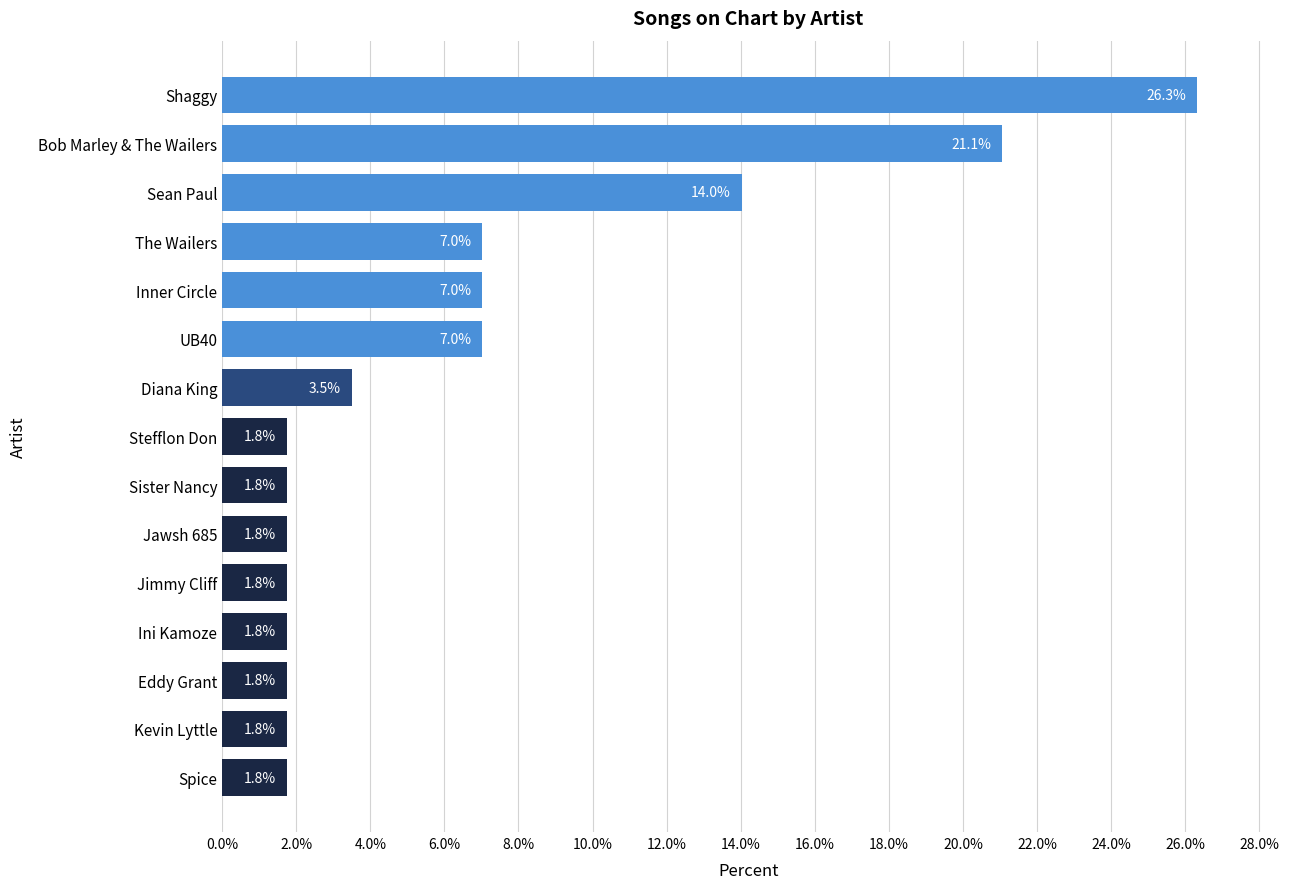

Does the chart contain any negative values?

No